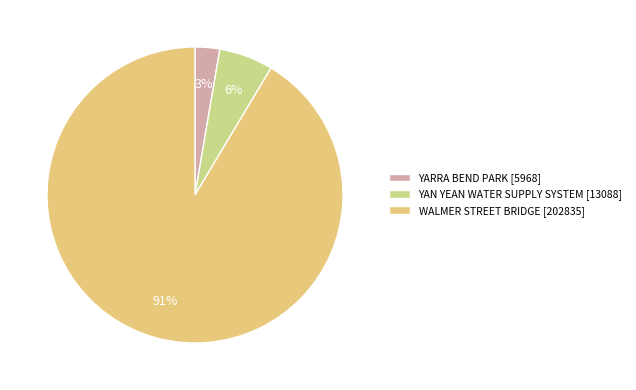

To the nearest percent, what portion does YAN YEAN WATER SUPPLY SYSTEM represent?

6%